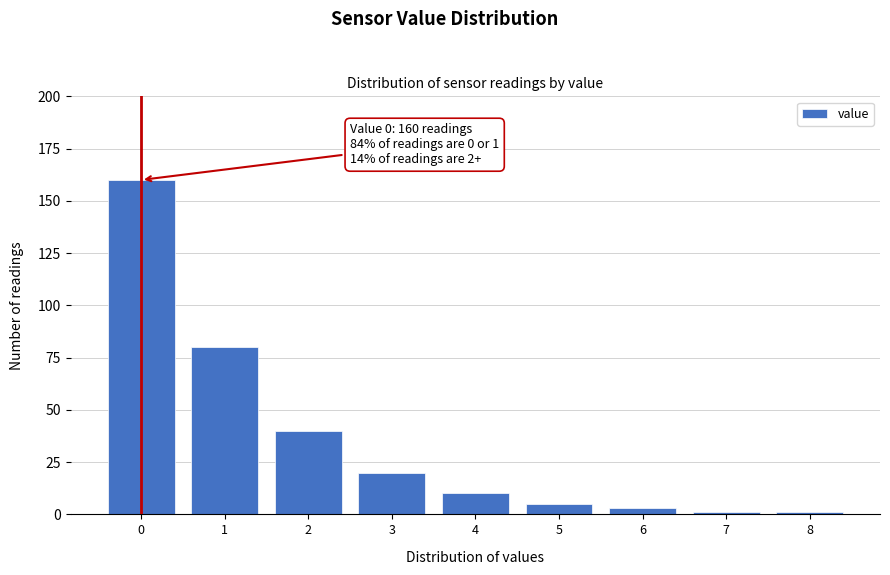

Reading left to right, what are all the values shown in this chart?

160	80	40	20	10	5	3	1	1